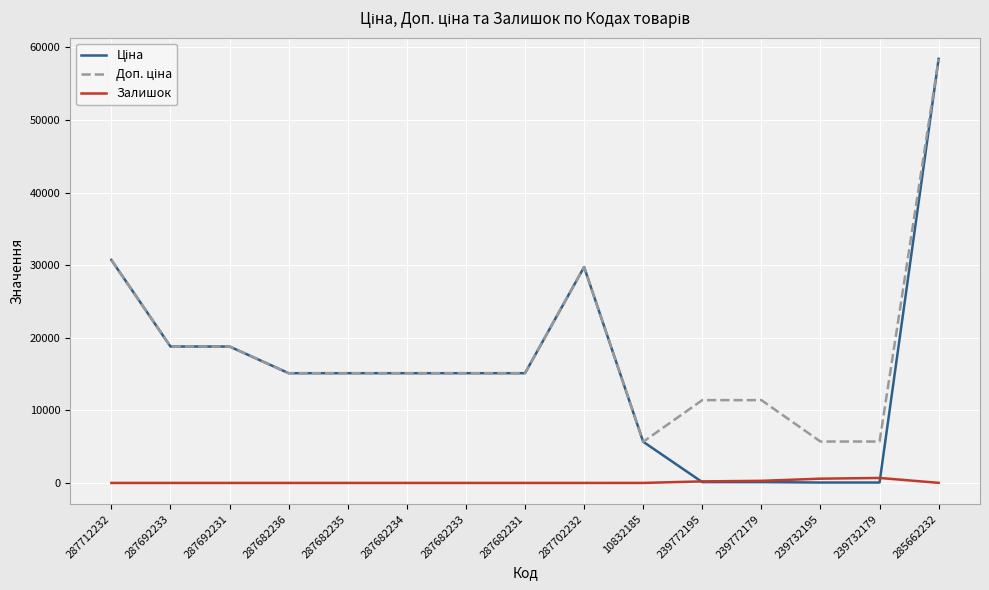

What position from the left is 239732195?

13